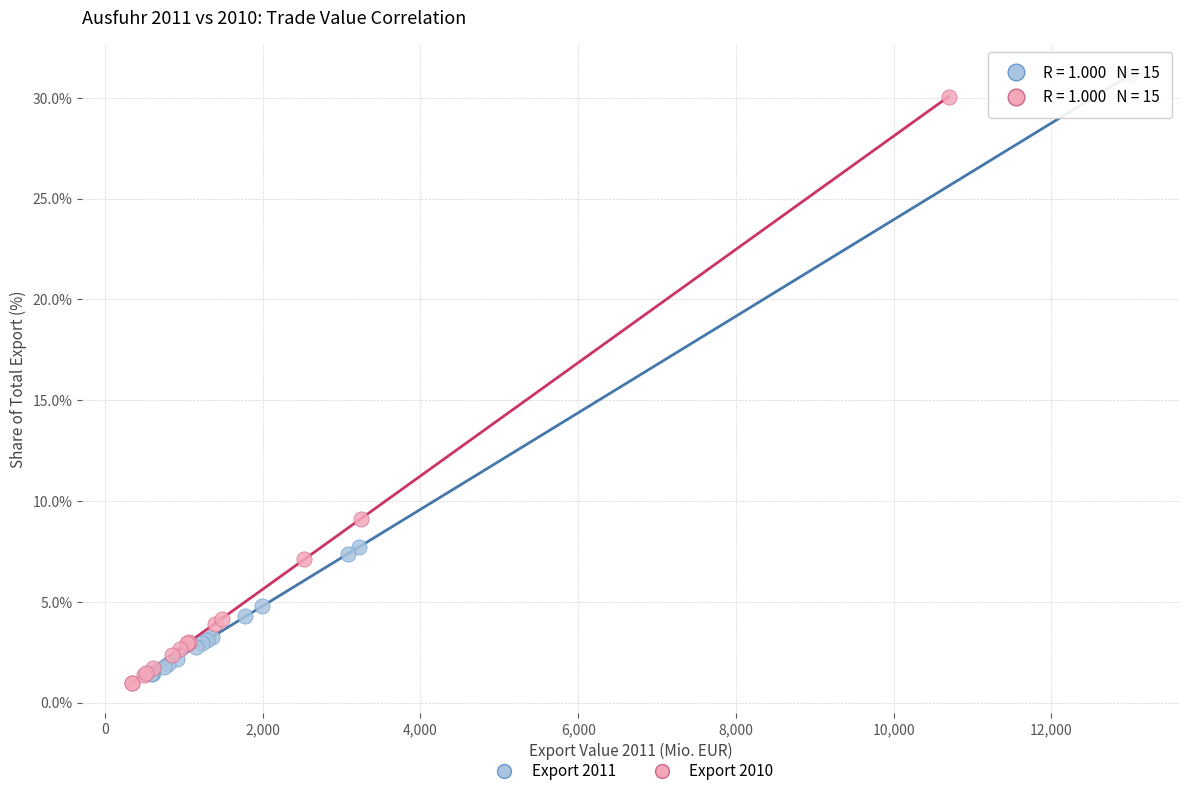

Which series has the largest Y range (max minus min)?

Export 2011